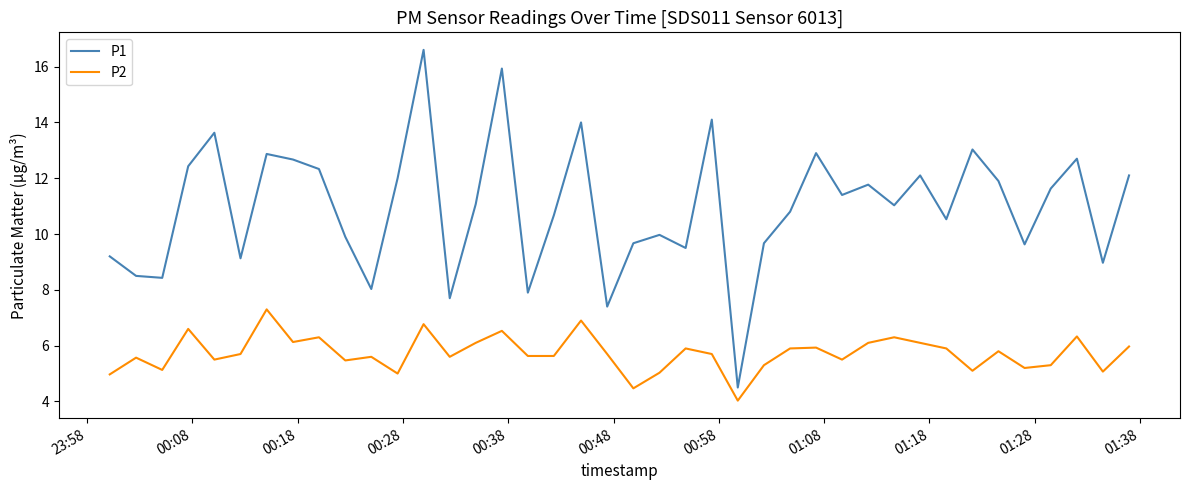

True or false: P1 and P2 intersect in this chart.

False